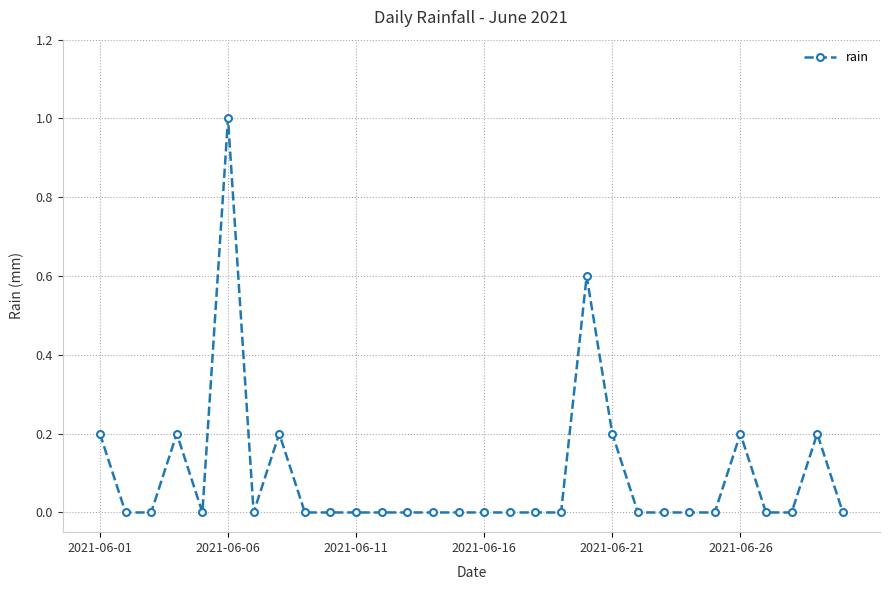

What is the difference between the maximum and second lowest values?

1.0